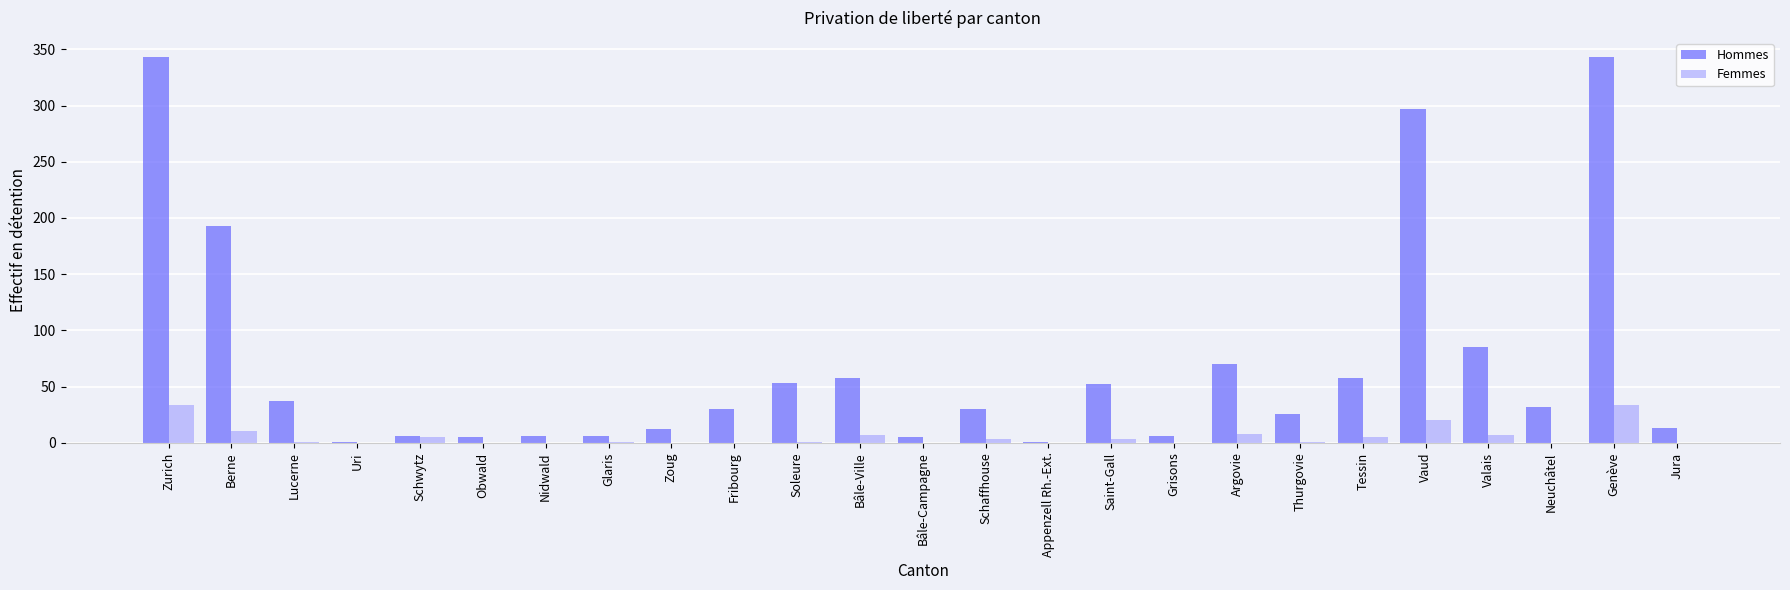

Between Argovie and Genève, which series saw the biggest shift?

Hommes